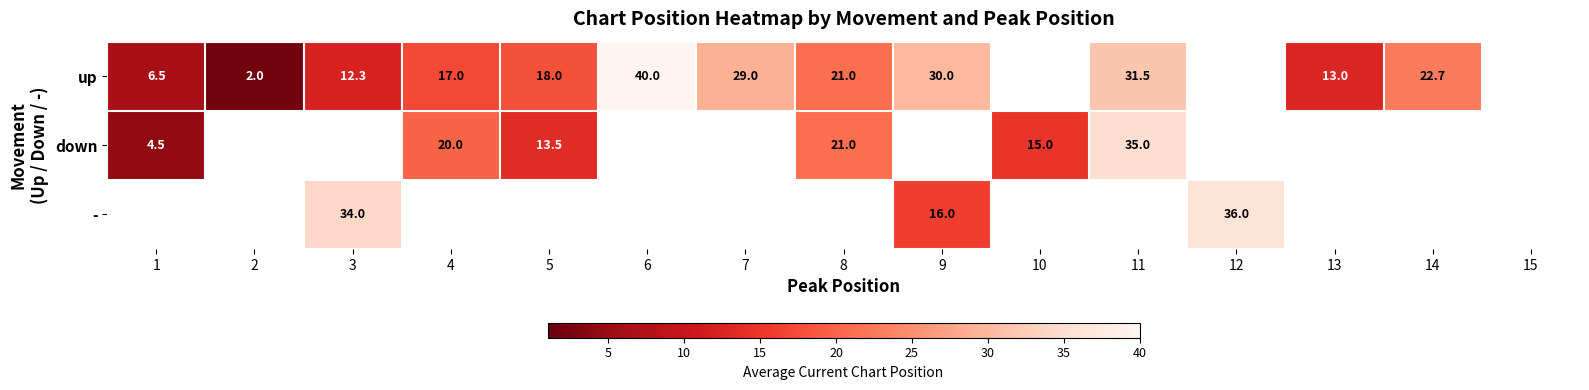

At how many categories does at least one series exceed 9?

12